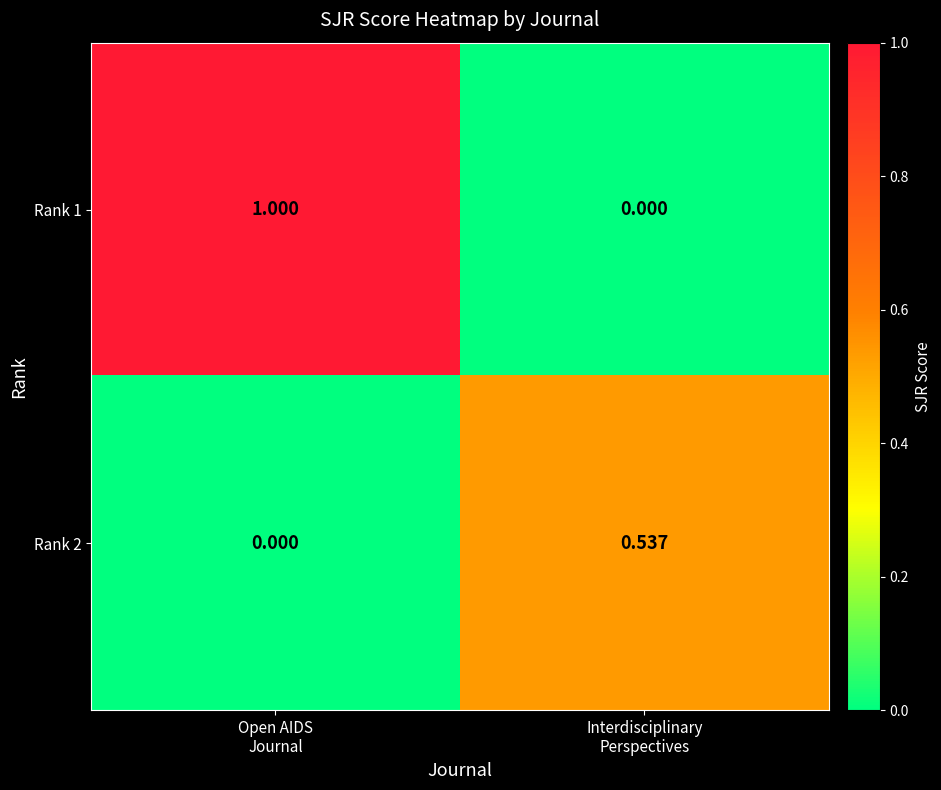

What is the difference between the highest and lowest values at Open AIDS
Journal?

1.0